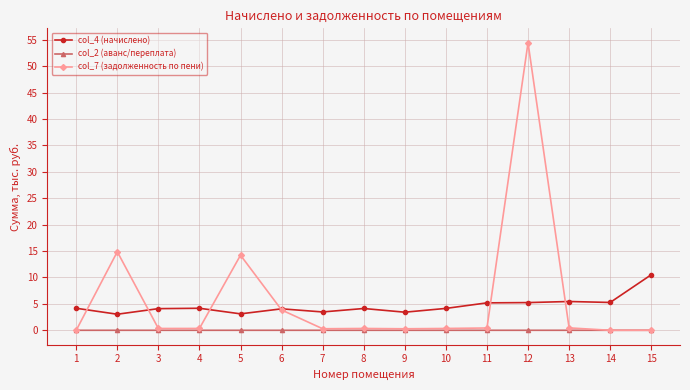

True or false: col_2 (аванс/переплата) and col_4 (начислено) intersect in this chart.

False